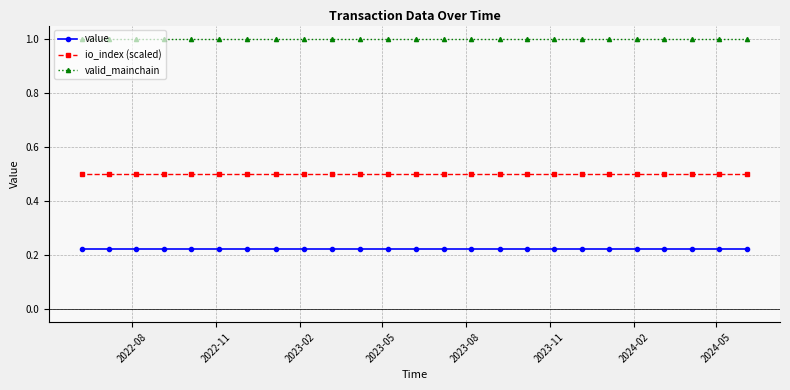

True or false: io_index (scaled) and value cross at least once.

False